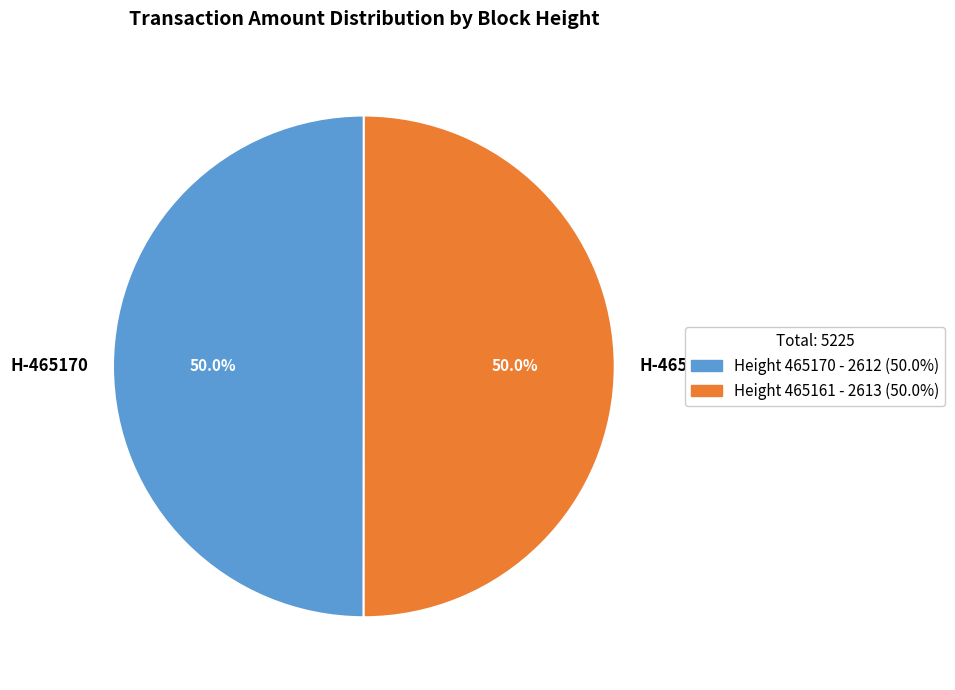

What percentage is NOT represented by H-465161?

50.0%